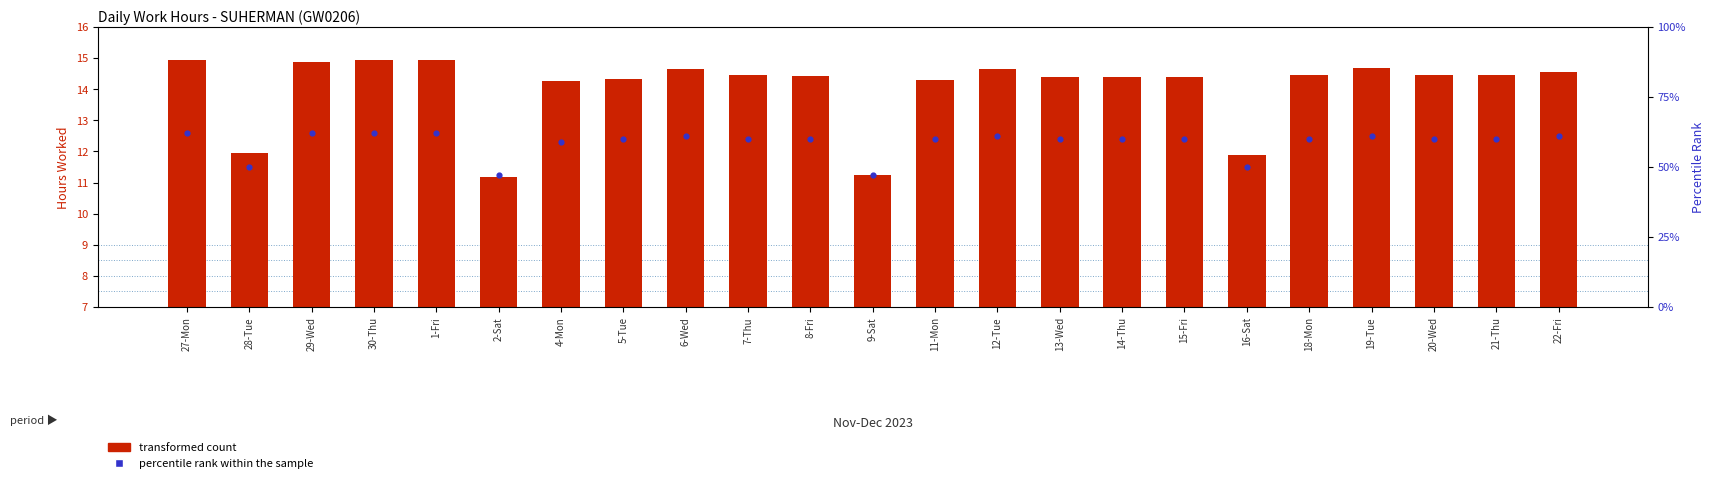

Which series contains the lowest Y value?

transformed count